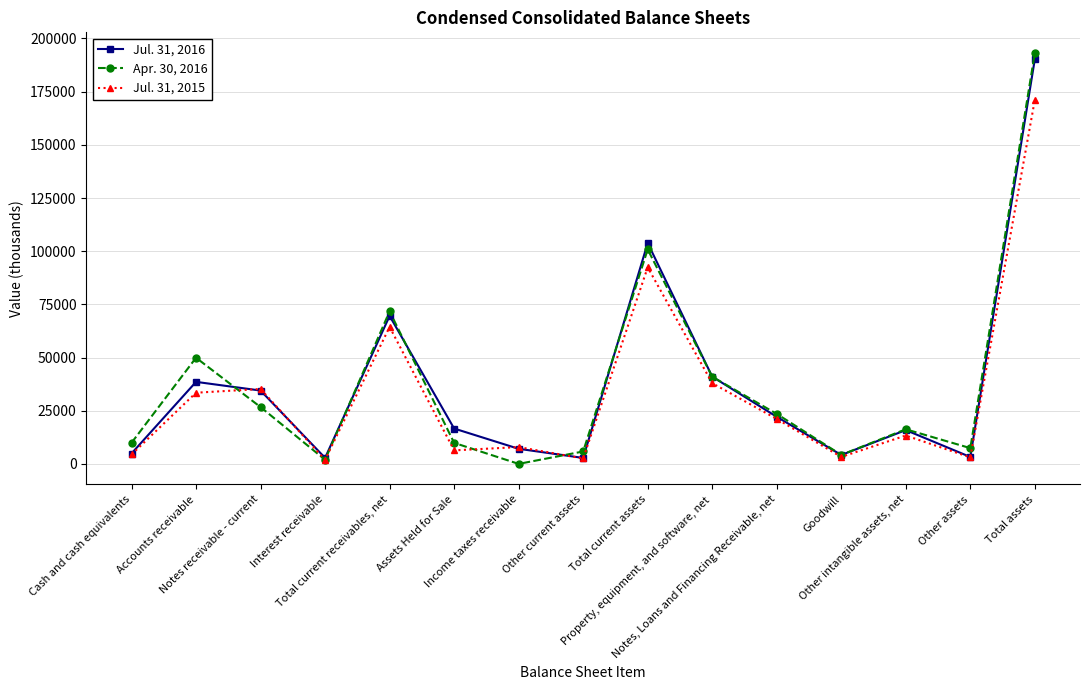

At which label does Apr. 30, 2016 reach its peak?

Total assets